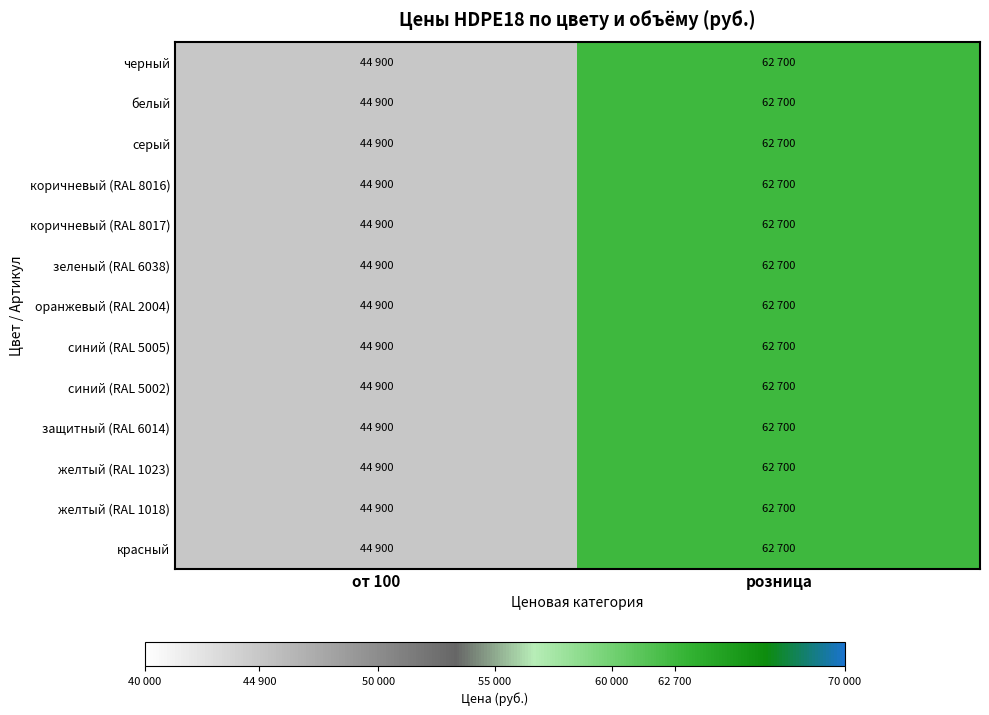

List the series in order of their peak value, highest first.

черный, белый, серый, коричневый (RAL 8016), коричневый (RAL 8017), зеленый (RAL 6038), оранжевый (RAL 2004), синий (RAL 5005), синий (RAL 5002), защитный (RAL 6014), желтый (RAL 1023), желтый (RAL 1018), красный